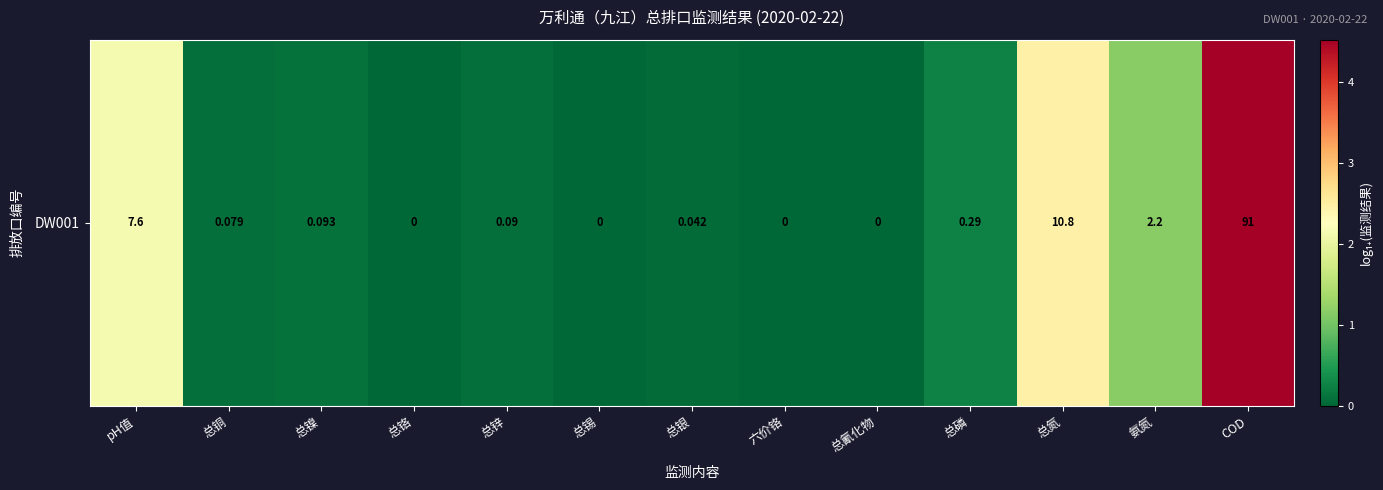

What is the difference between the maximum and minimum values?

4.5